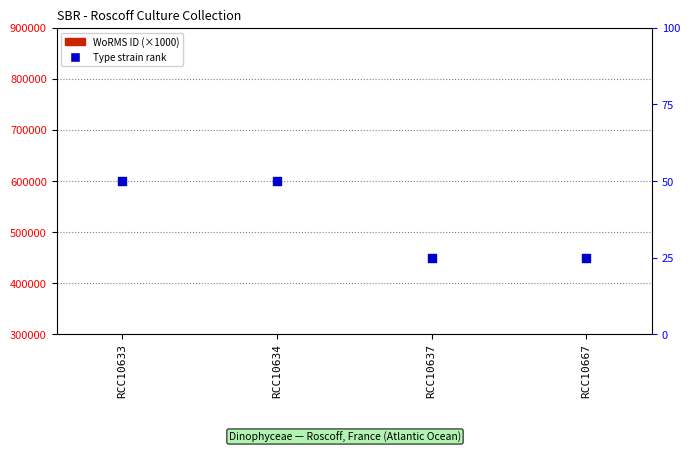

Which series has the widest spread of Y values?

WoRMS ID (×1000)